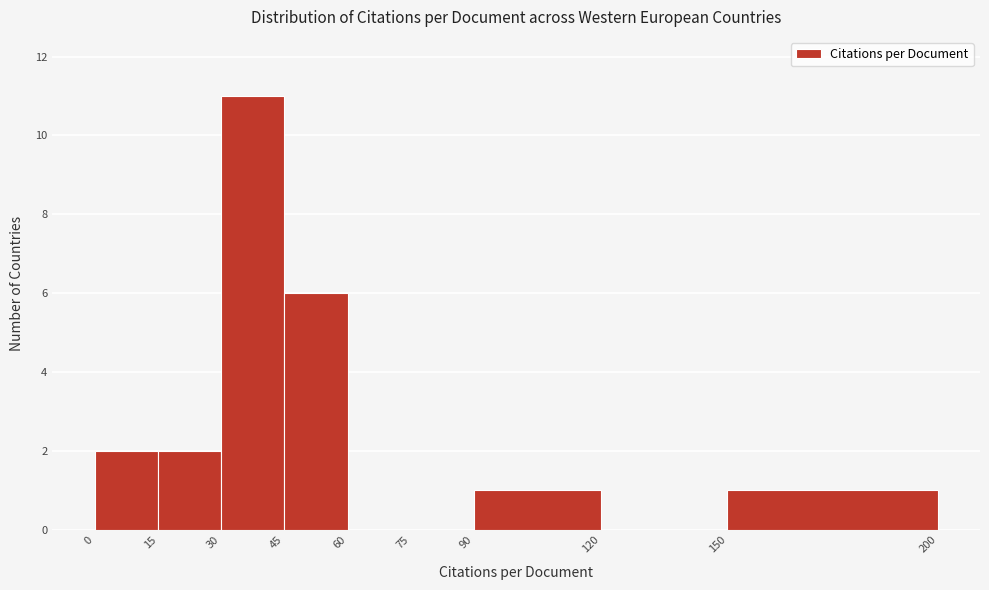

Over which range of the x-axis is the bar tallest?

30 to 45